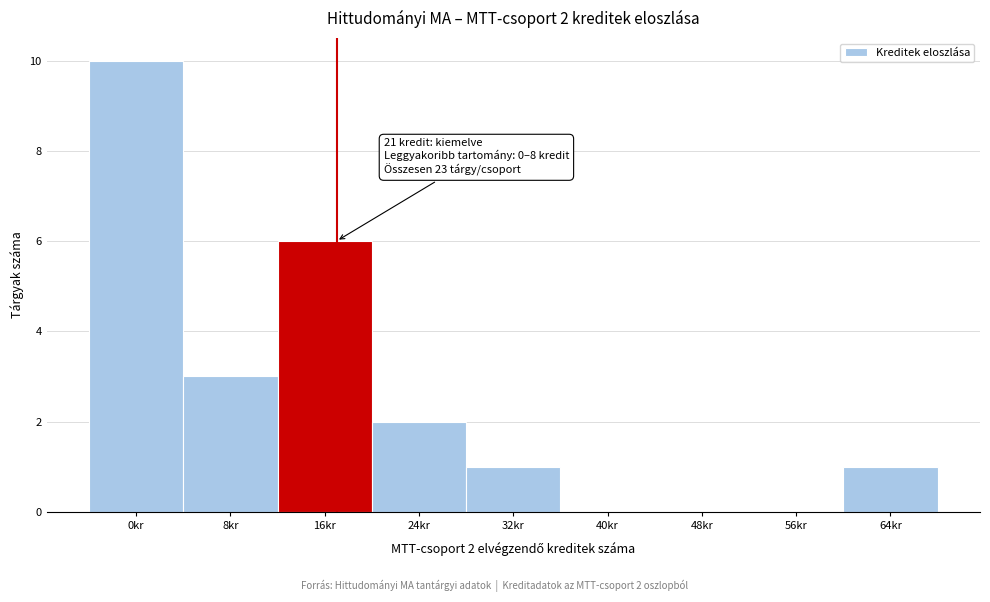

Reading left to right, list all the values displayed in this chart.

0kr=10	8kr=3	16kr=6	24kr=2	32kr=1	40kr=0	48kr=0	56kr=0	64kr=1